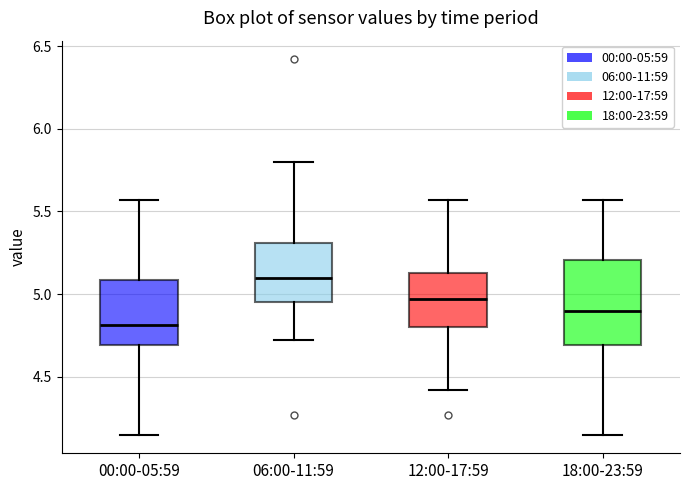

Reading left to right, read every box against the y-axis: the position of its median line, the range the box covers, and the ends of its whiskers. The values are not printed on the chart, so give them approximately, as read against the axis.

00:00-05:59: median 4.80, box 4.70 to 5.10, whiskers 4.15 to 5.55
06:00-11:59: median 5.10, box 4.95 to 5.30, whiskers 4.70 to 5.80
12:00-17:59: median 4.95, box 4.80 to 5.15, whiskers 4.40 to 5.55
18:00-23:59: median 4.90, box 4.70 to 5.20, whiskers 4.15 to 5.55